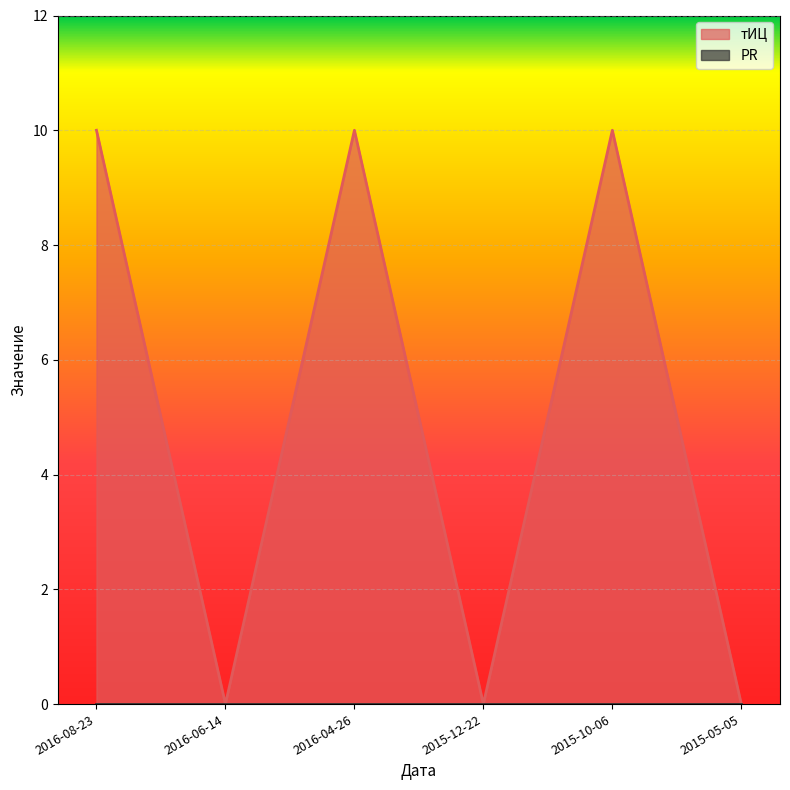

At which category does the data reach its first local peak?

2016-04-26